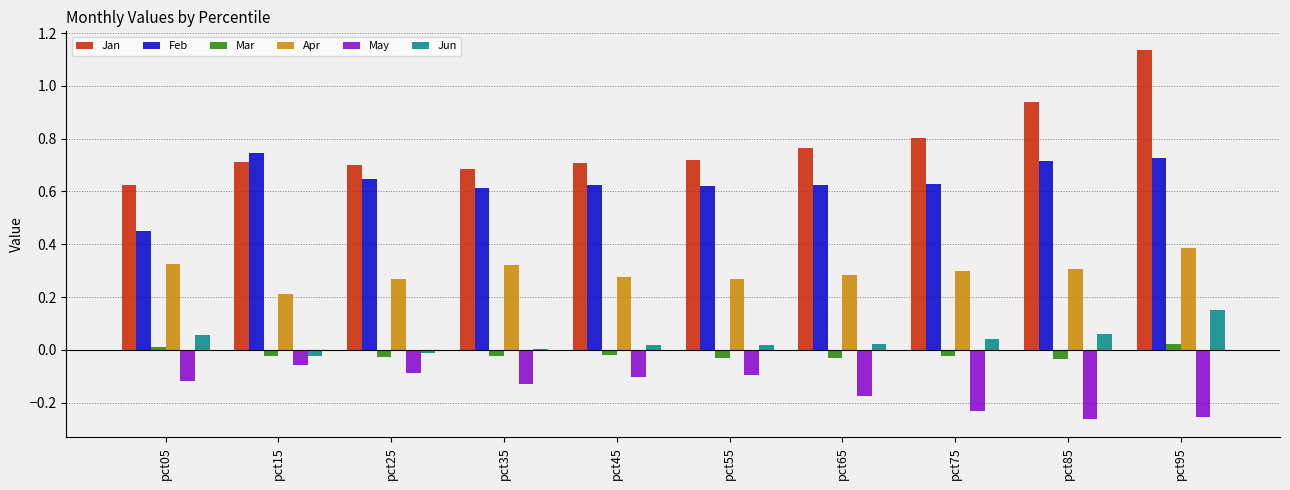

At which category is the sum across all series the highest?

pct95